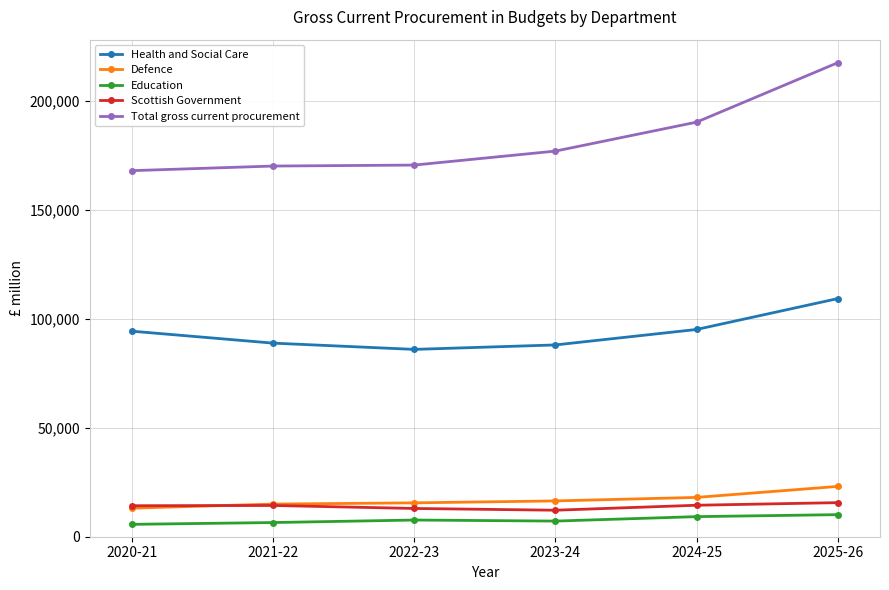

Between 2020-21 and 2024-25, which series saw the biggest shift?

Total gross current procurement